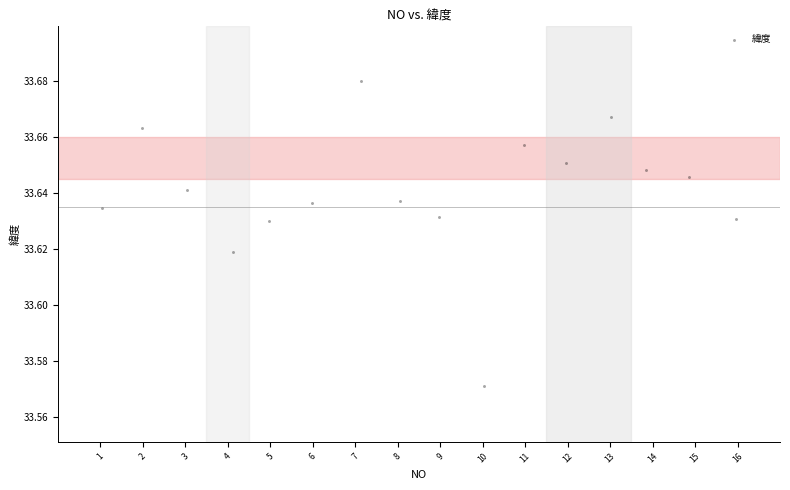

What is the range of X values (max minus min)?

14.9